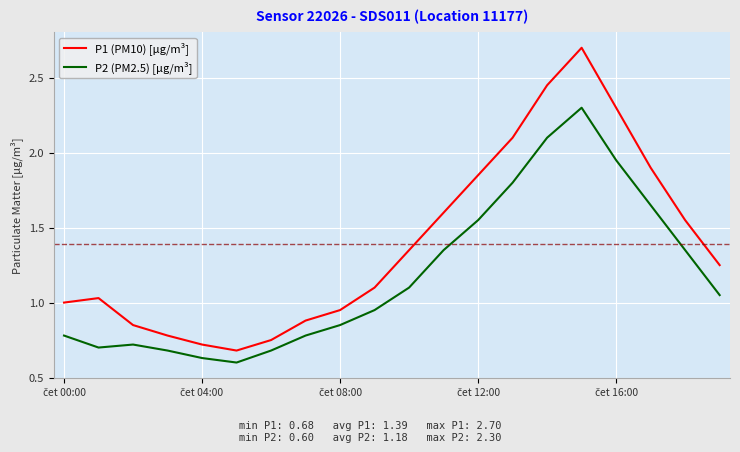

Which series has the largest total across all categories?

P1 (PM10) [µg/m³]